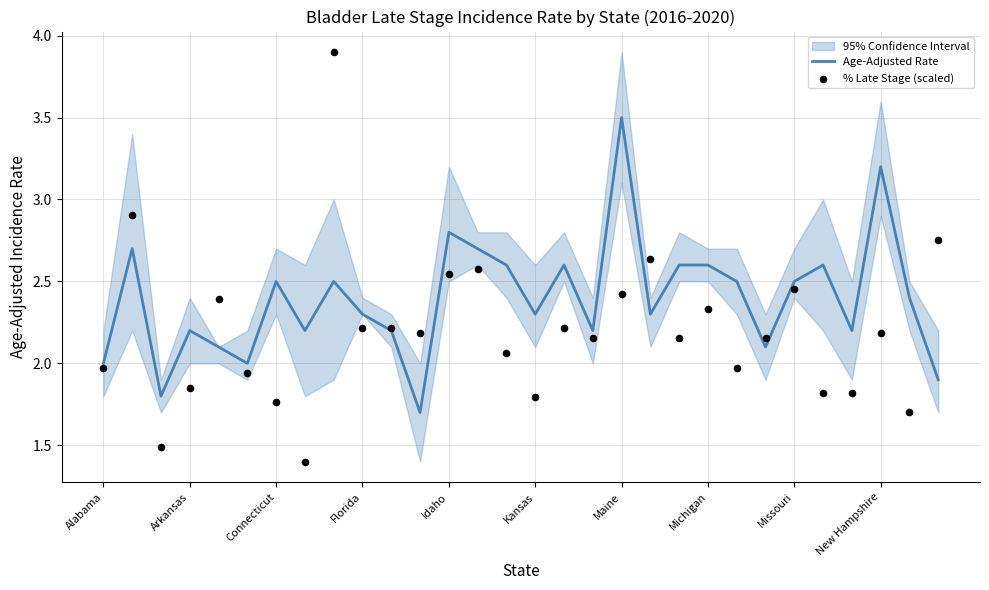

What is the total value across all series at 14?

4.7